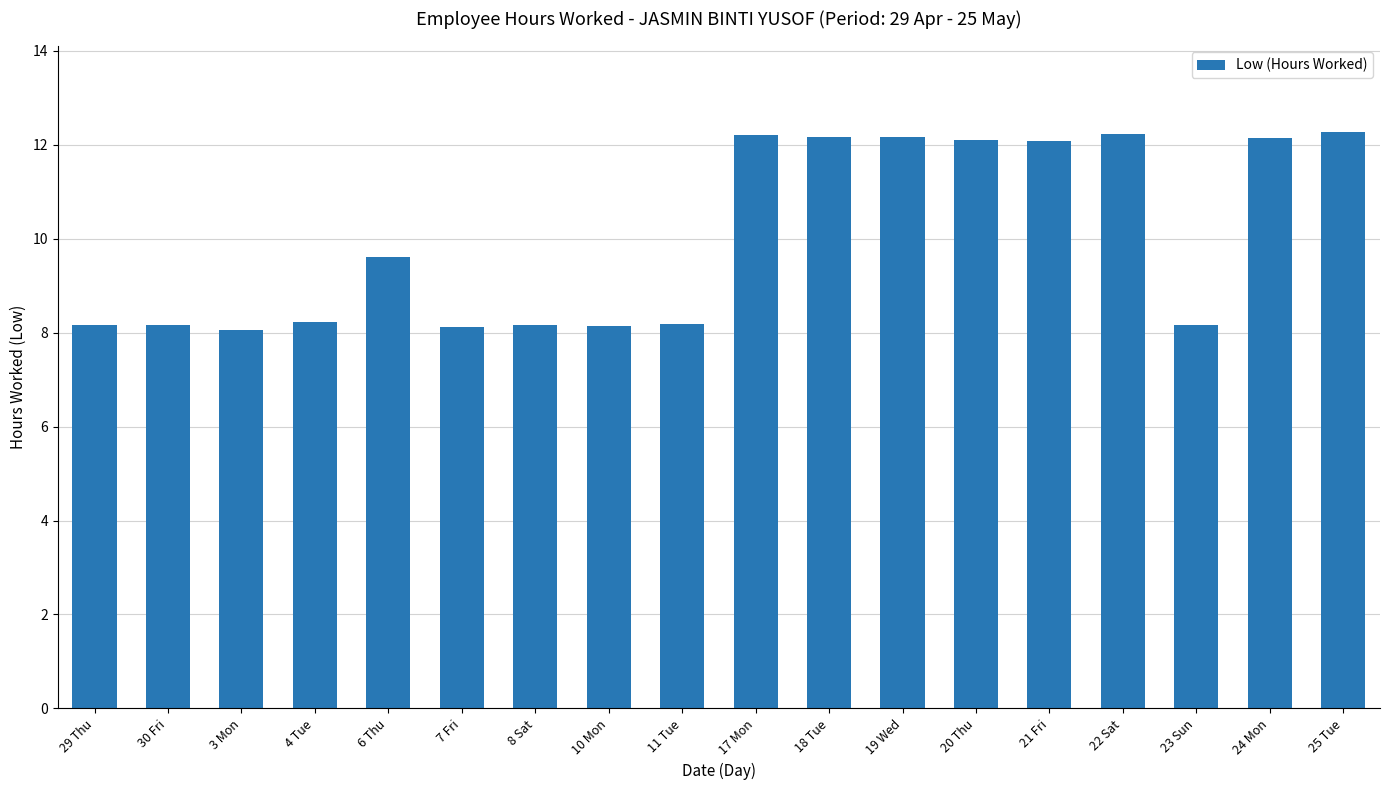

What is the maximum value shown in the chart?

12.3